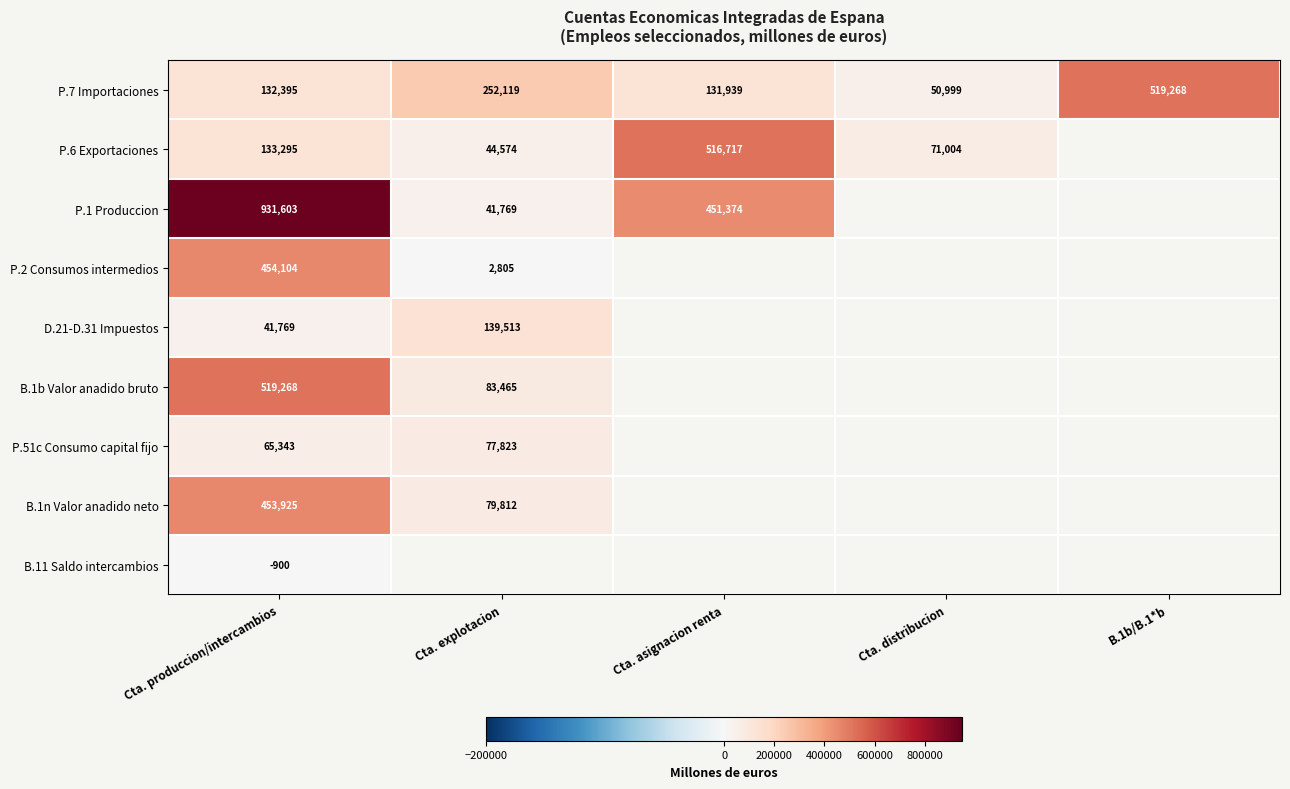

What is the difference between the P.7 Importaciones values at Cta. asignacion renta and B.1b/B.1*b?

387329